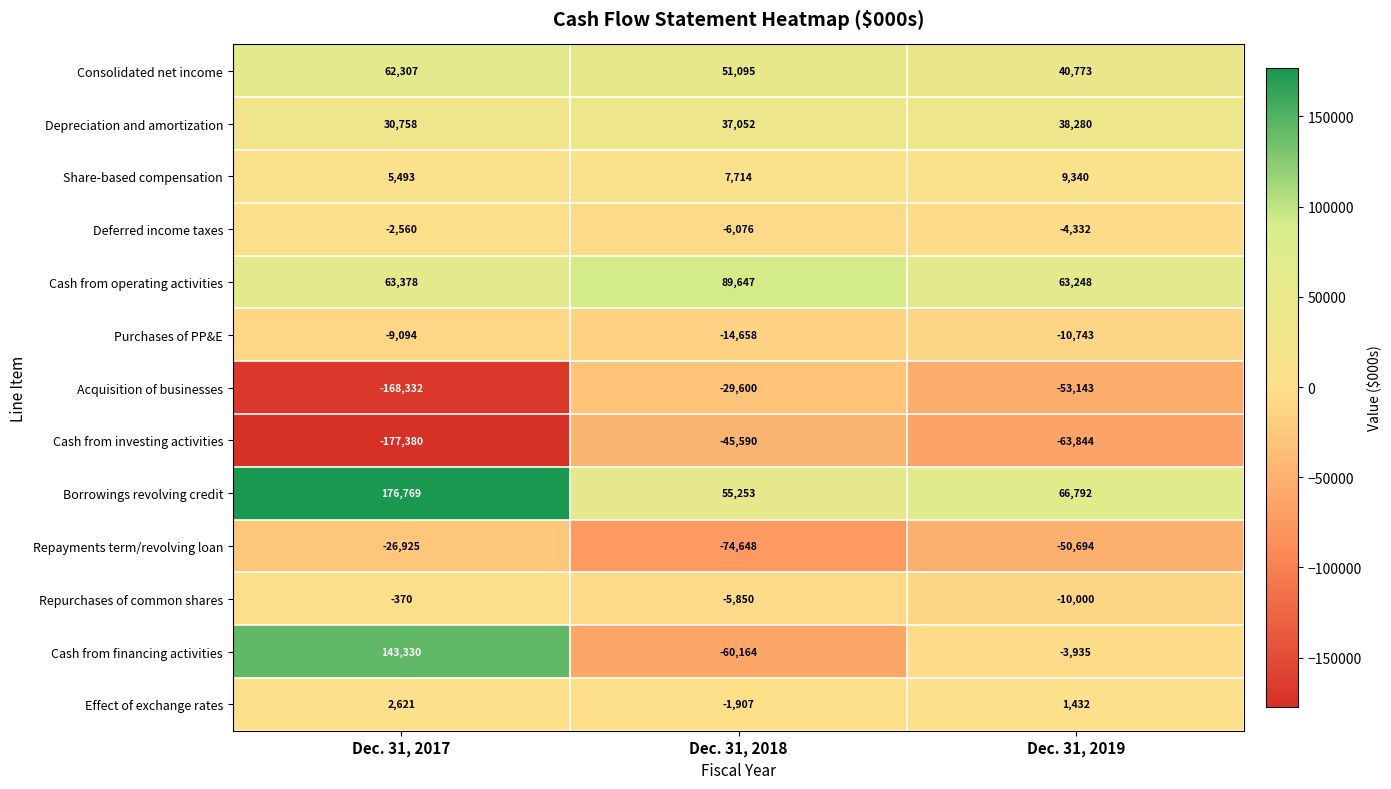

At which label does Effect of exchange rates first exceed 1432?

Dec. 31, 2017